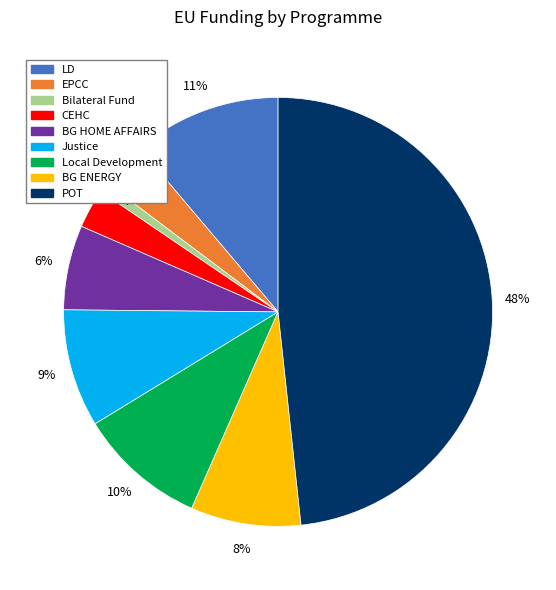

Is there a majority slice in this chart?

No